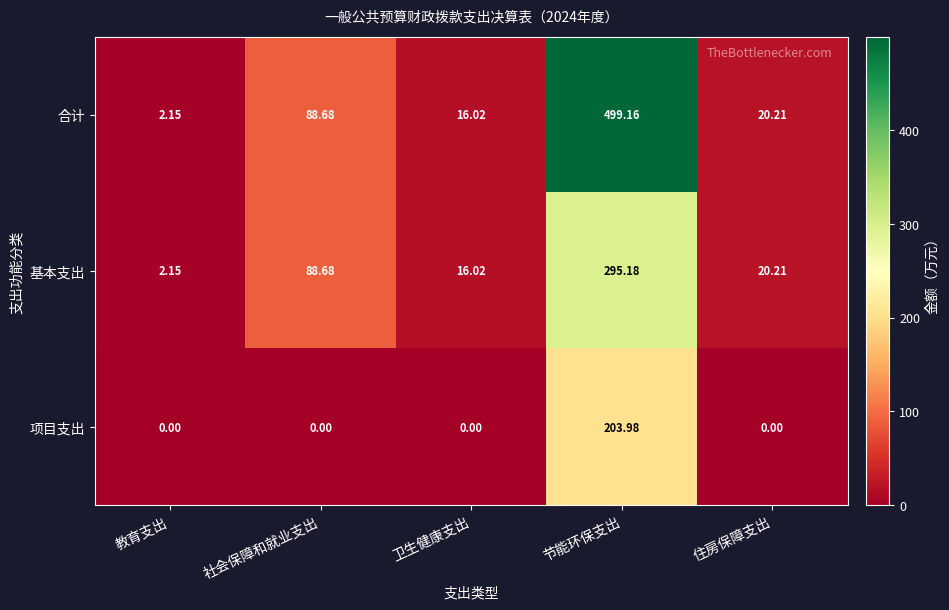

Which category has the highest value in the 合计 series?

节能环保支出